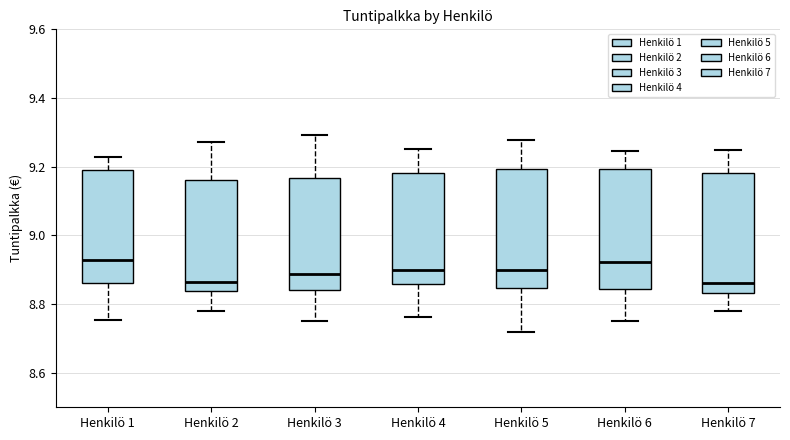

Reading left to right, read every box against the y-axis: the position of its median line, the range the box covers, and the ends of its whiskers. The values are not printed on the chart, so give them approximately, as read against the axis.

Henkilö 1: median 8.92, box 8.86 to 9.20, whiskers 8.76 to 9.22
Henkilö 2: median 8.86, box 8.84 to 9.16, whiskers 8.78 to 9.28
Henkilö 3: median 8.88, box 8.84 to 9.16, whiskers 8.76 to 9.30
Henkilö 4: median 8.90, box 8.86 to 9.18, whiskers 8.76 to 9.26
Henkilö 5: median 8.90, box 8.84 to 9.20, whiskers 8.72 to 9.28
Henkilö 6: median 8.92, box 8.84 to 9.20, whiskers 8.76 to 9.24
Henkilö 7: median 8.86, box 8.84 to 9.18, whiskers 8.78 to 9.24